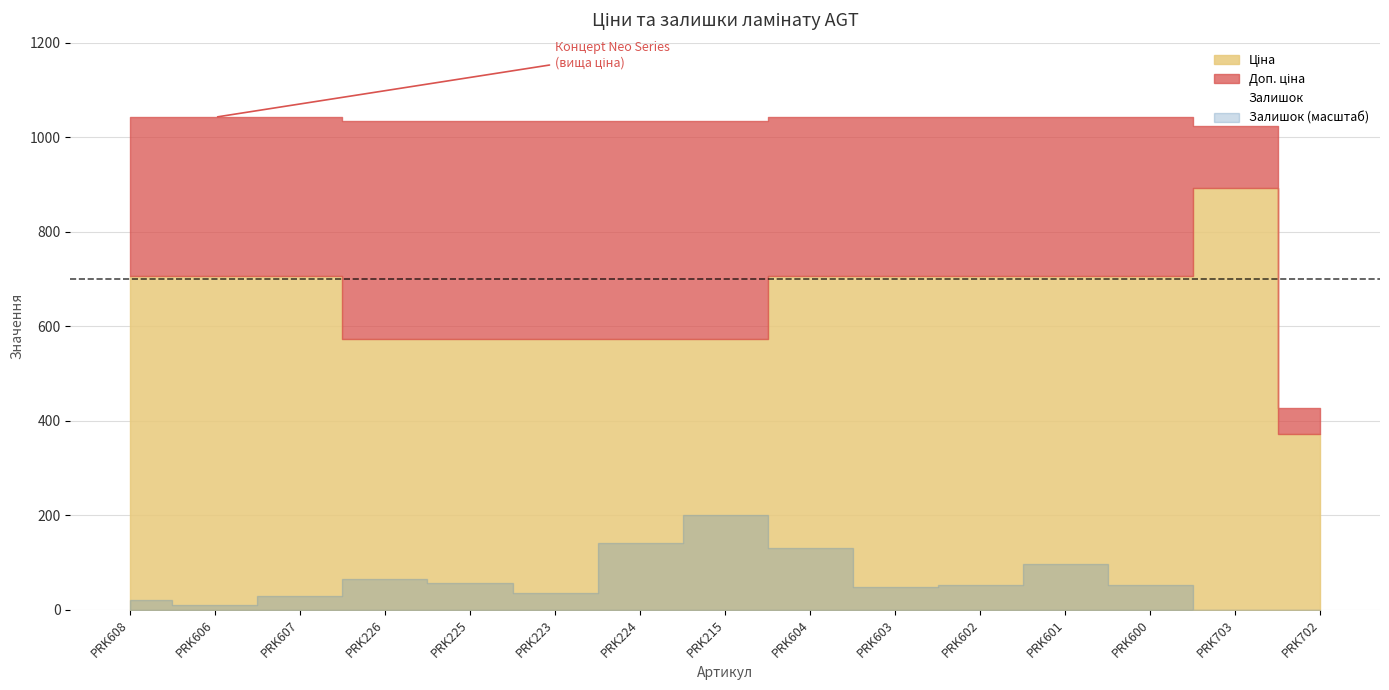

Does the chart have visible grid lines?

Yes